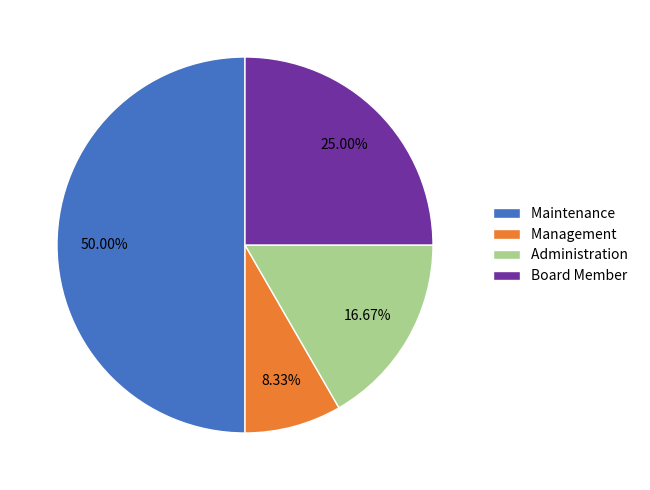

Which has a higher value, Maintenance or Board Member?

Maintenance